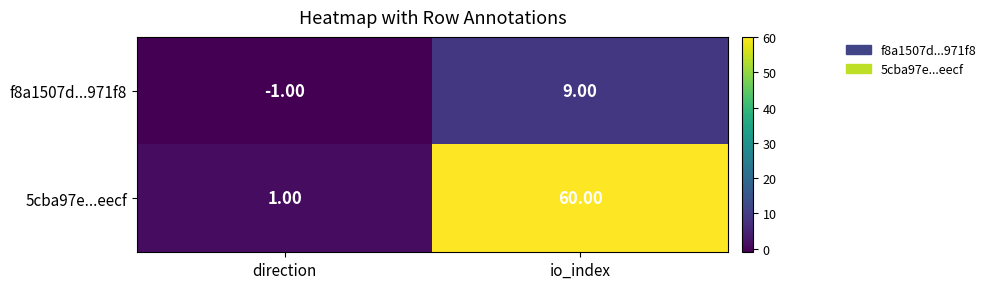

At which label does 5cba97e...eecf reach its minimum?

direction